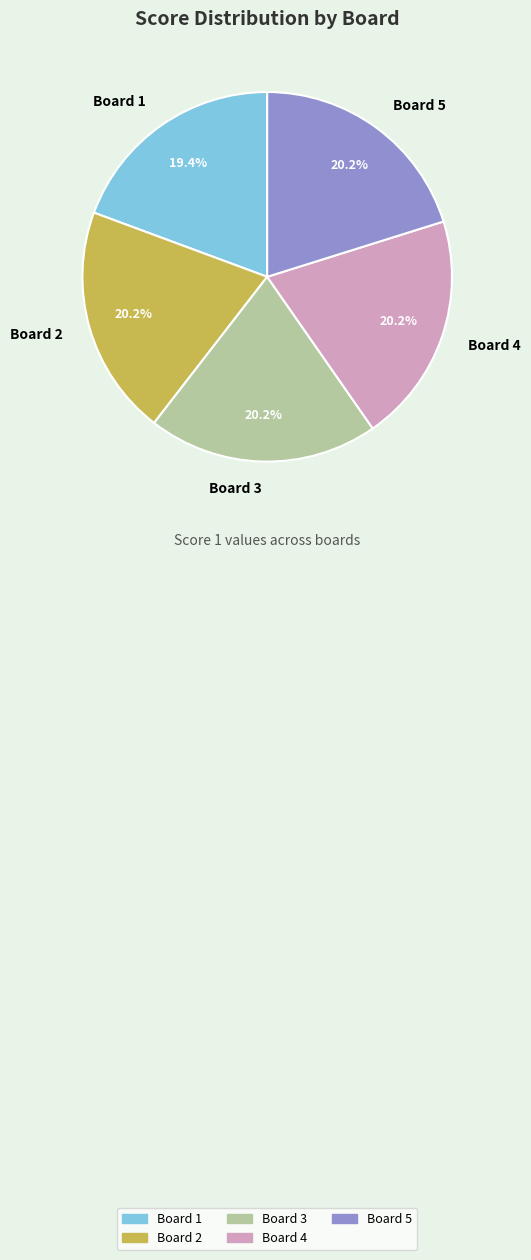

What percentage is the Board 4 slice, to the nearest percent?

20%